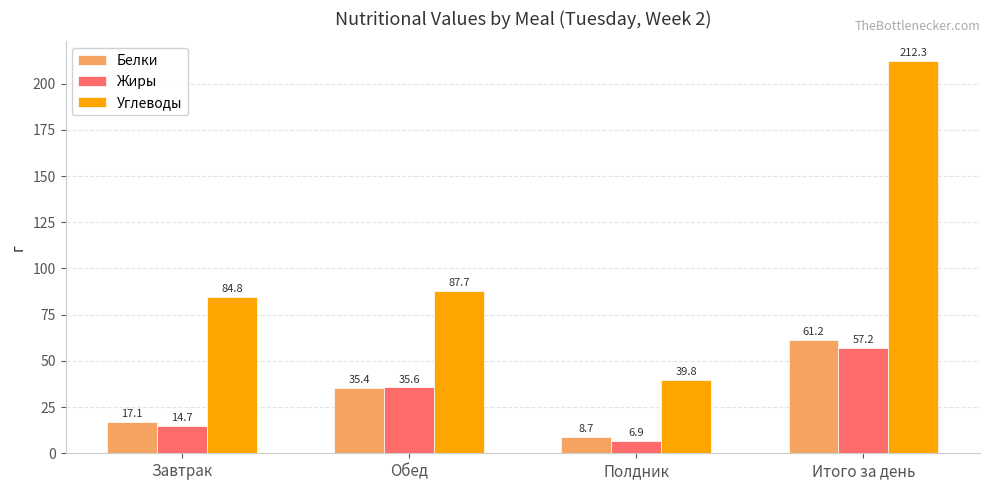

Which series has the largest range (max minus min)?

Углеводы